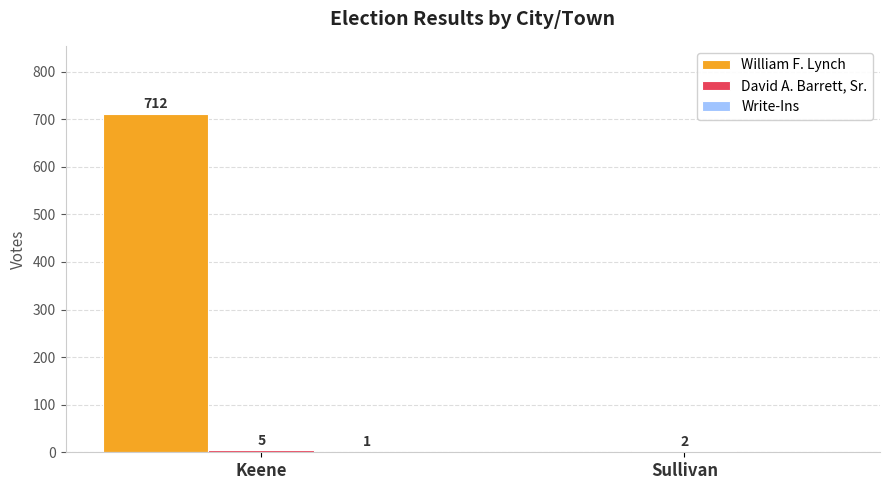

Between Keene and Sullivan, which series saw the biggest shift?

William F. Lynch